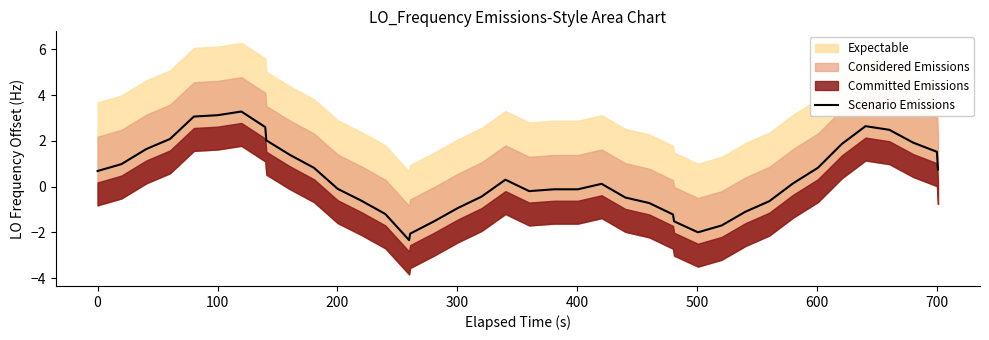

What is the highest value of the Scenario Emissions series?

3.3